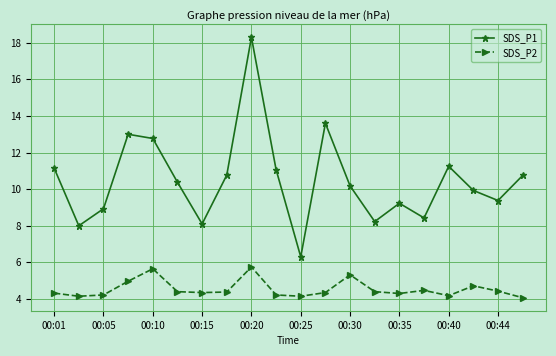

What are all the series names shown in the legend?

SDS_P1, SDS_P2